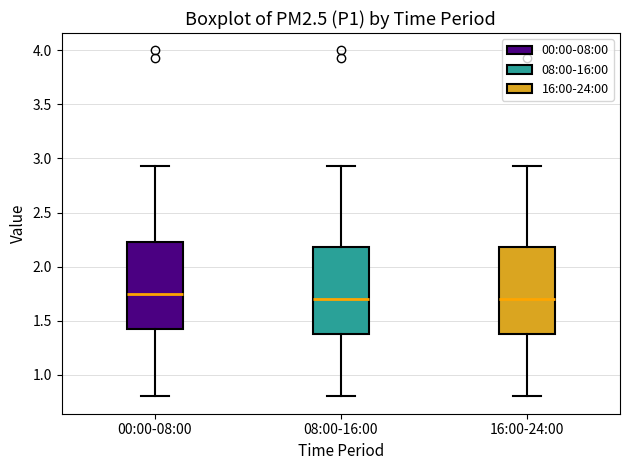

Reading left to right, read every box against the y-axis: the position of its median line, the range the box covers, and the ends of its whiskers. The values are not printed on the chart, so give them approximately, as read against the axis.

00:00-08:00: median 1.75, box 1.40 to 2.25, whiskers 0.80 to 2.95
08:00-16:00: median 1.70, box 1.40 to 2.20, whiskers 0.80 to 2.95
16:00-24:00: median 1.70, box 1.40 to 2.20, whiskers 0.80 to 2.95